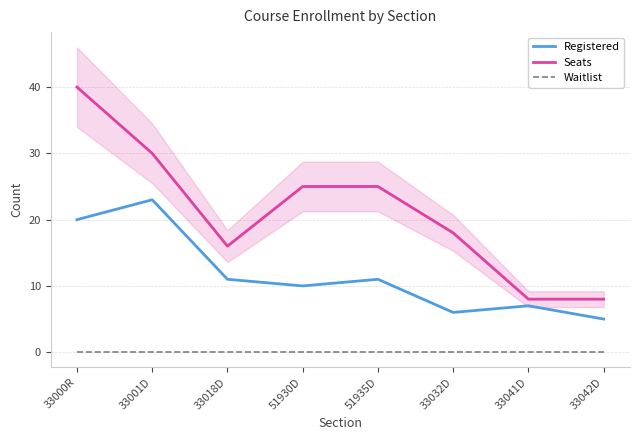

Reading left to right, list all the values displayed in this chart.

Registered: 33000R=20	33001D=23	33018D=11	51930D=10	51935D=11	33032D=6	33041D=7	33042D=5
Seats: 33000R=40	33001D=30	33018D=16	51930D=25	51935D=25	33032D=18	33041D=8	33042D=8
Waitlist: 33000R=0	33001D=0	33018D=0	51930D=0	51935D=0	33032D=0	33041D=0	33042D=0